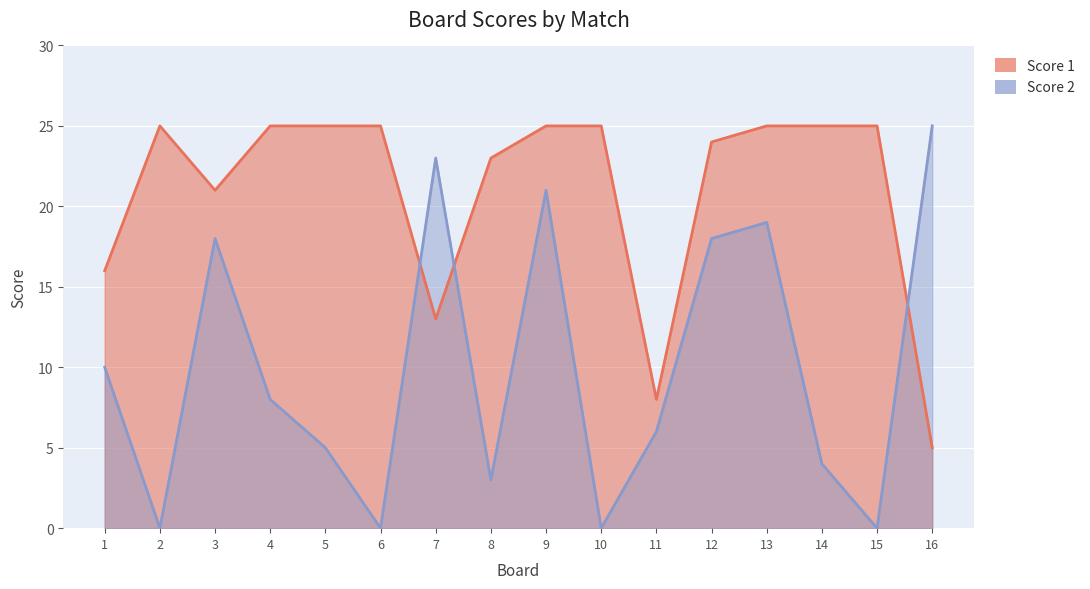

List the series in order of their peak value, highest first.

Score 1, Score 2